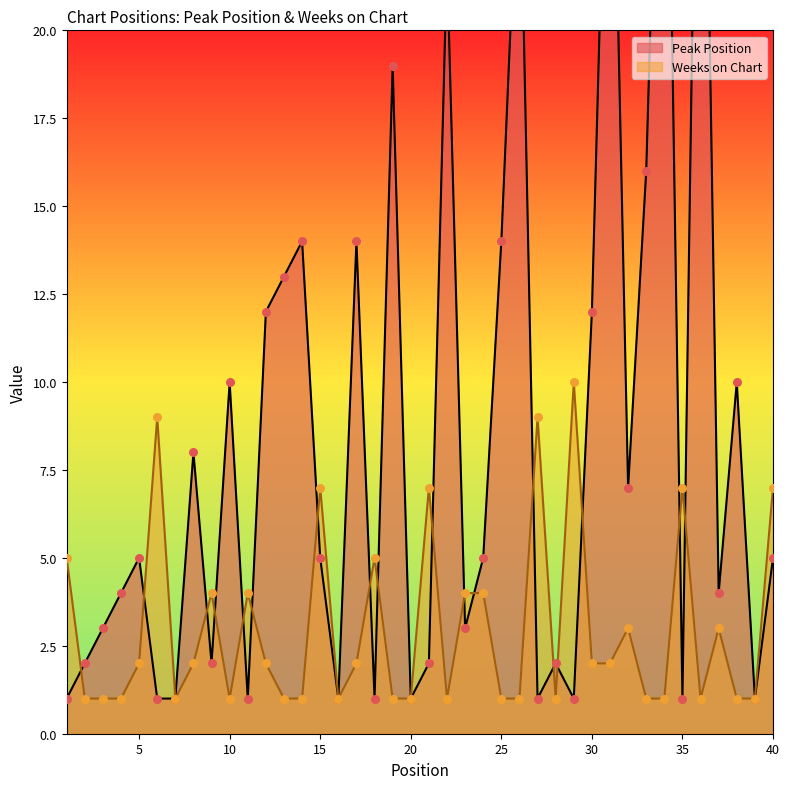

What is the total value across all series at 32?

10